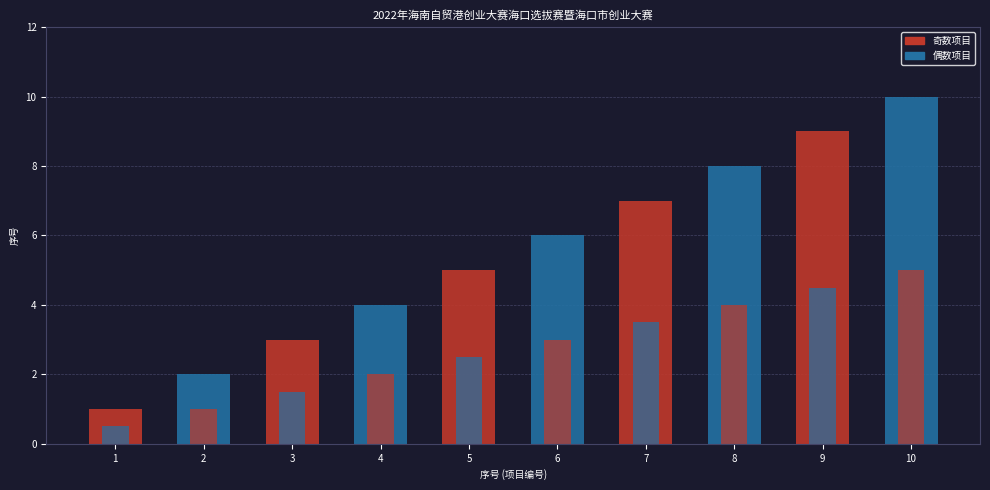

What is the difference between the second highest and second lowest values?

7